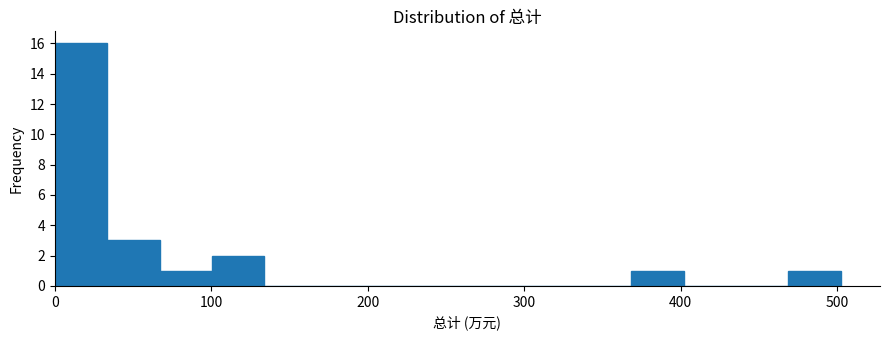

Read against the x-axis, roughly where is the centre of the tallest bar?

20